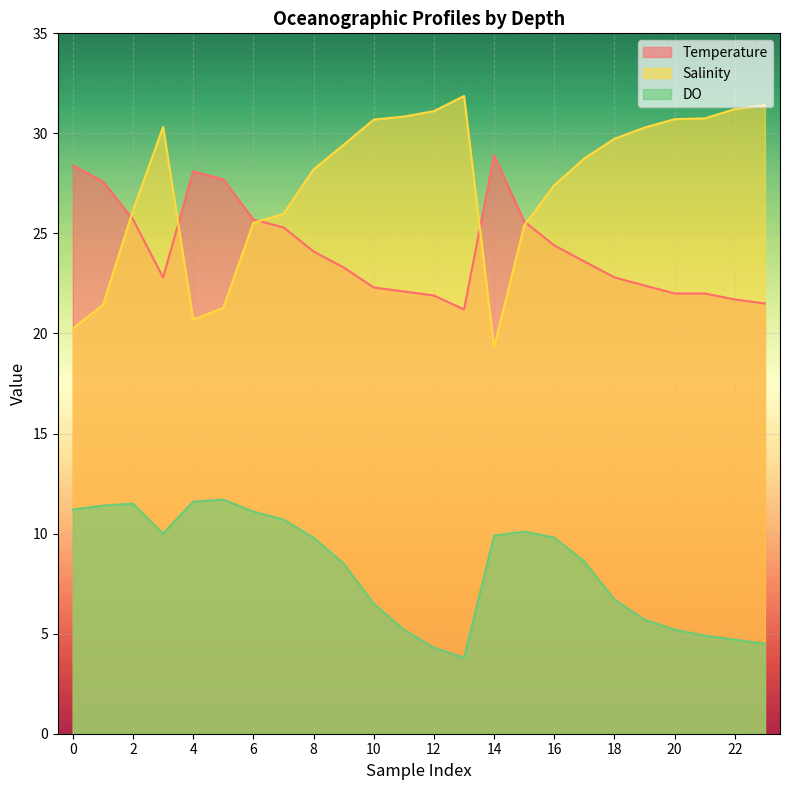

How many interior local peaks does the Temperature series have?

2